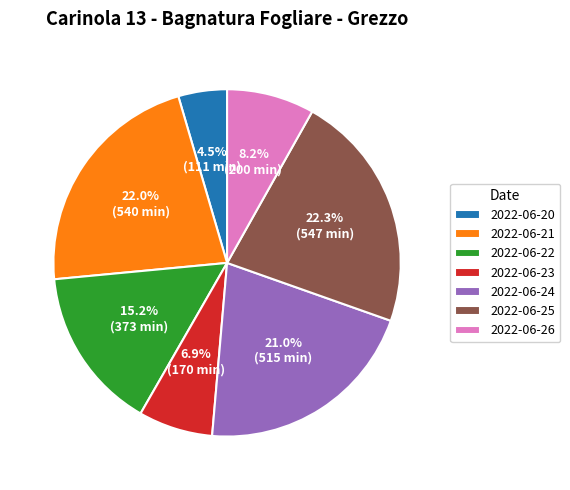

Is there a majority slice in this chart?

No